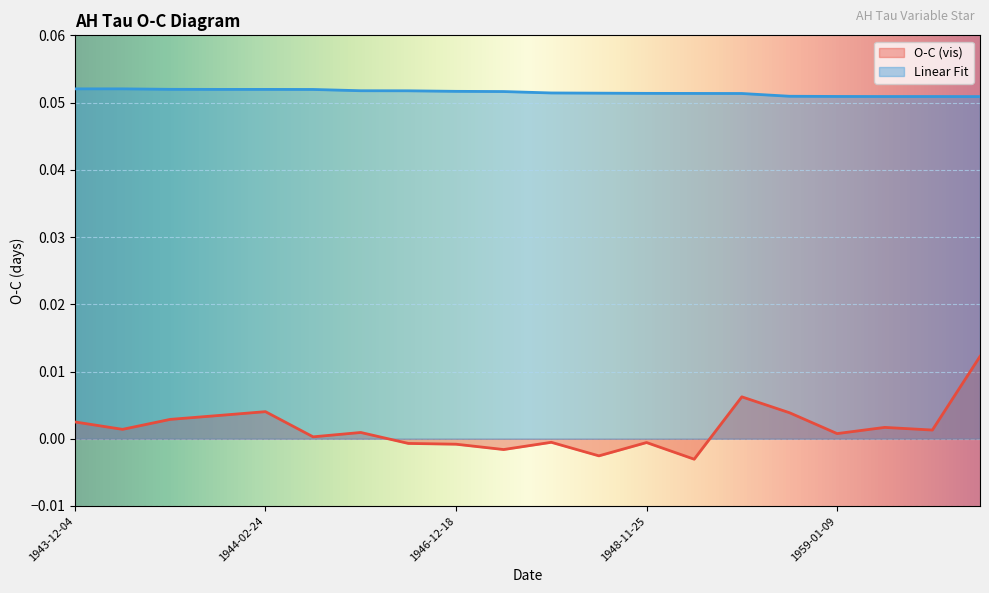

What is the total value across all series at 1948-11-25?

0.1